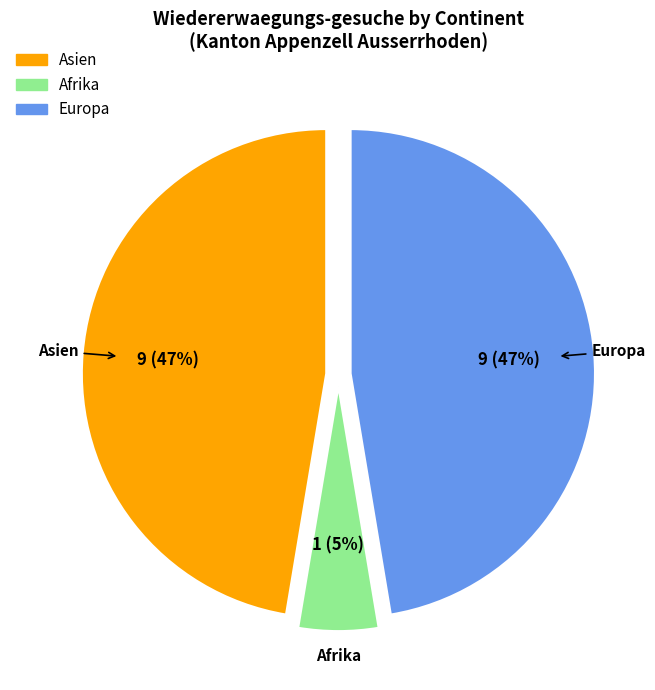

To the nearest percent, what is the average slice percentage?

33%